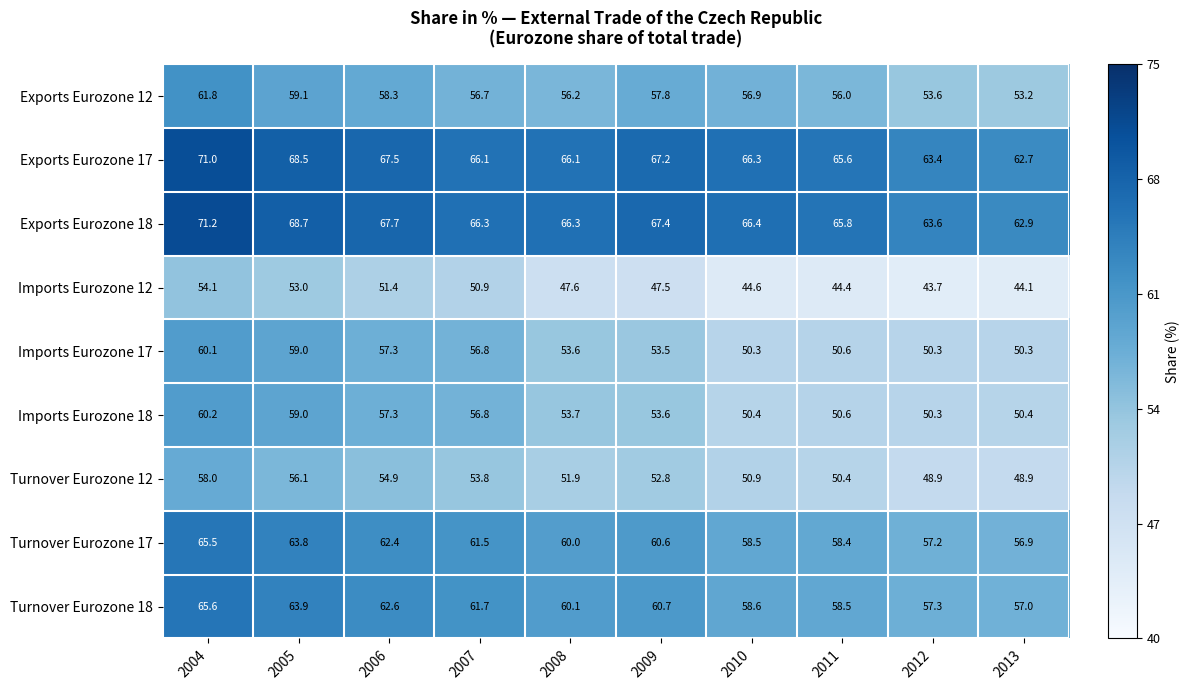

The Imports Eurozone 17 series shows 56.8 at 2007. True or false?

True